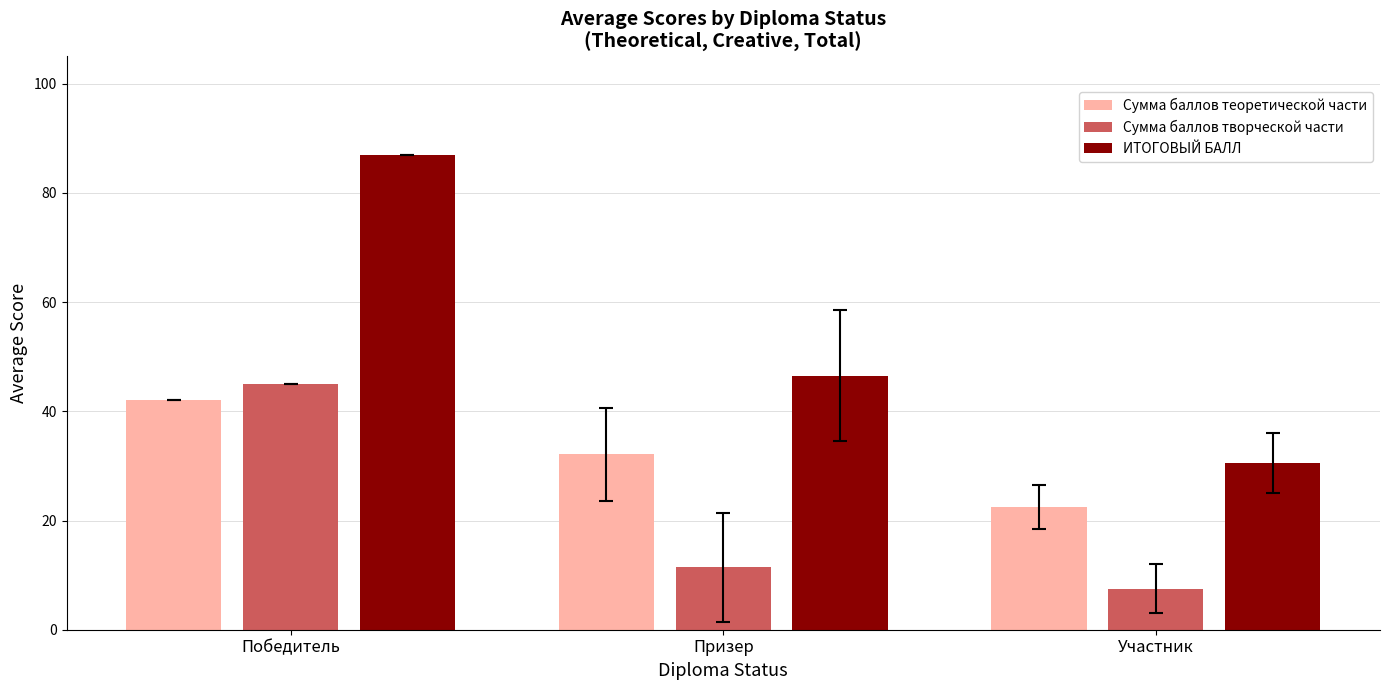

Which series has the widest spread of values?

ИТОГОВЫЙ БАЛЛ